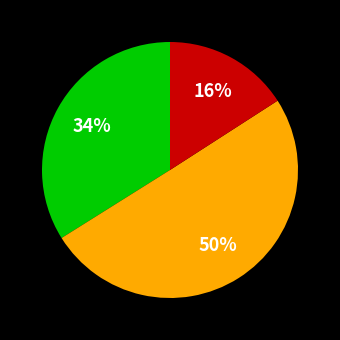

To the nearest percent, what is the average slice percentage?

33%